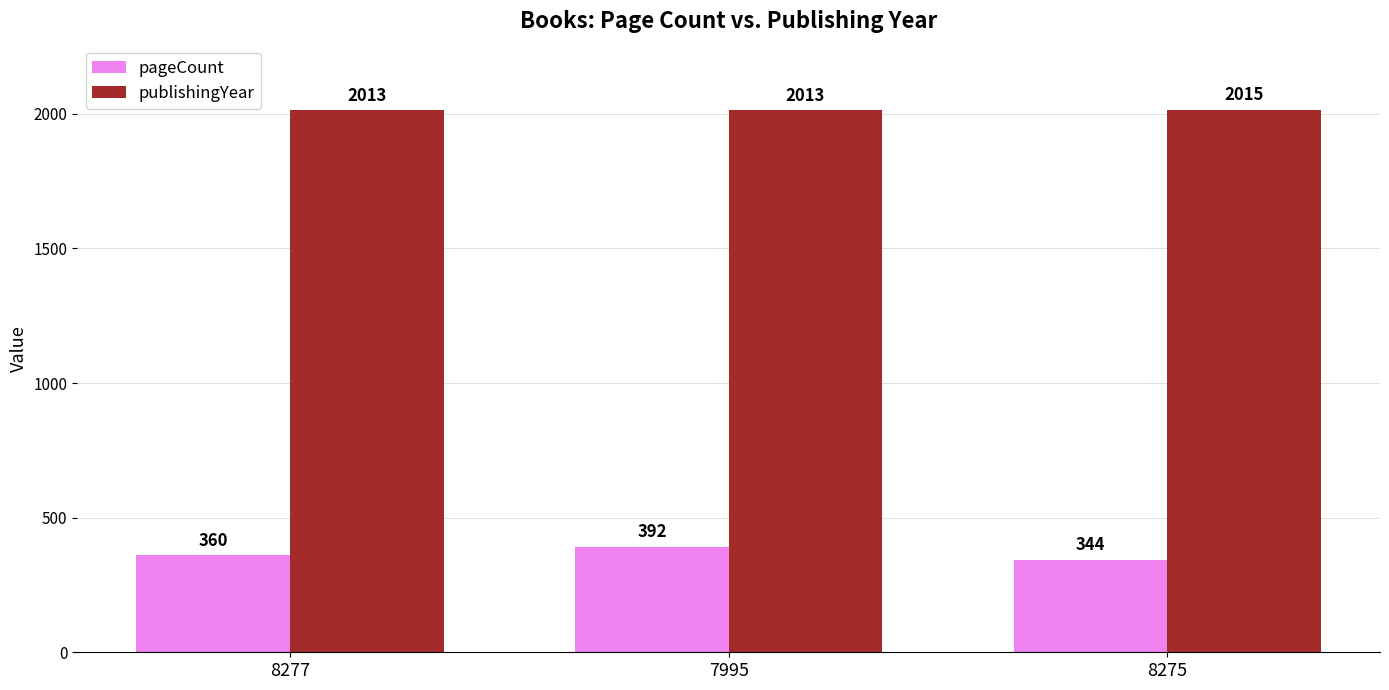

What is the difference between the highest and lowest values at 8275?

1671